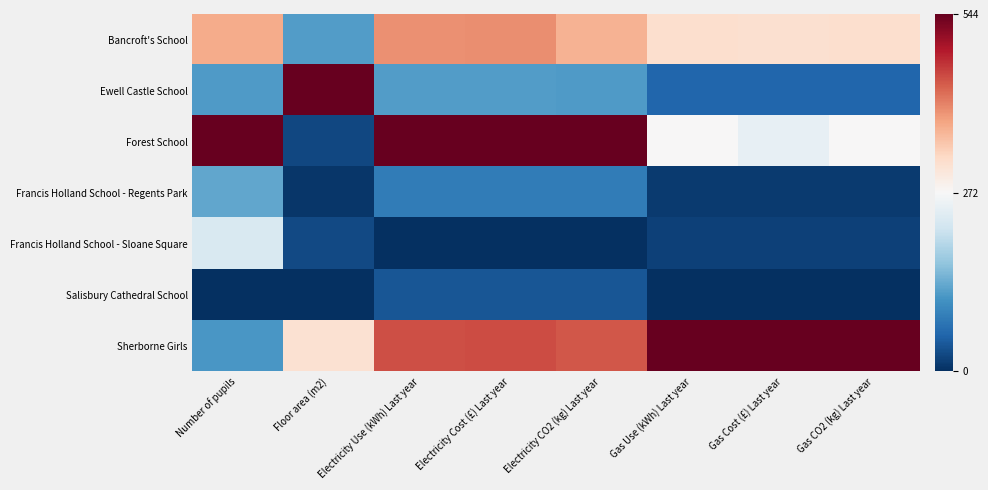

Which series changed the most between Electricity Cost (£) Last year and Electricity CO2 (kg) Last year?

Bancroft's School